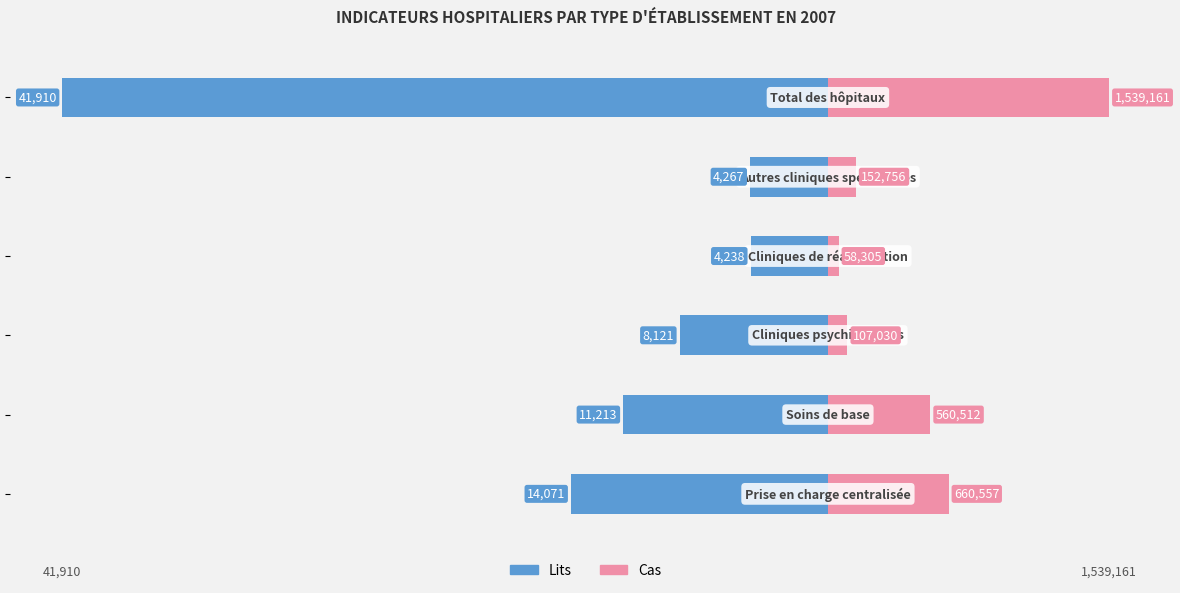

Reading left to right, list all the values displayed in this chart.

Lits: -14071.0	-11213.0	-8121.0	-4238.0	-4267.0	-41910.0
Cas (×100): 6605.6	5605.1	1070.3	583.1	1527.6	15391.6